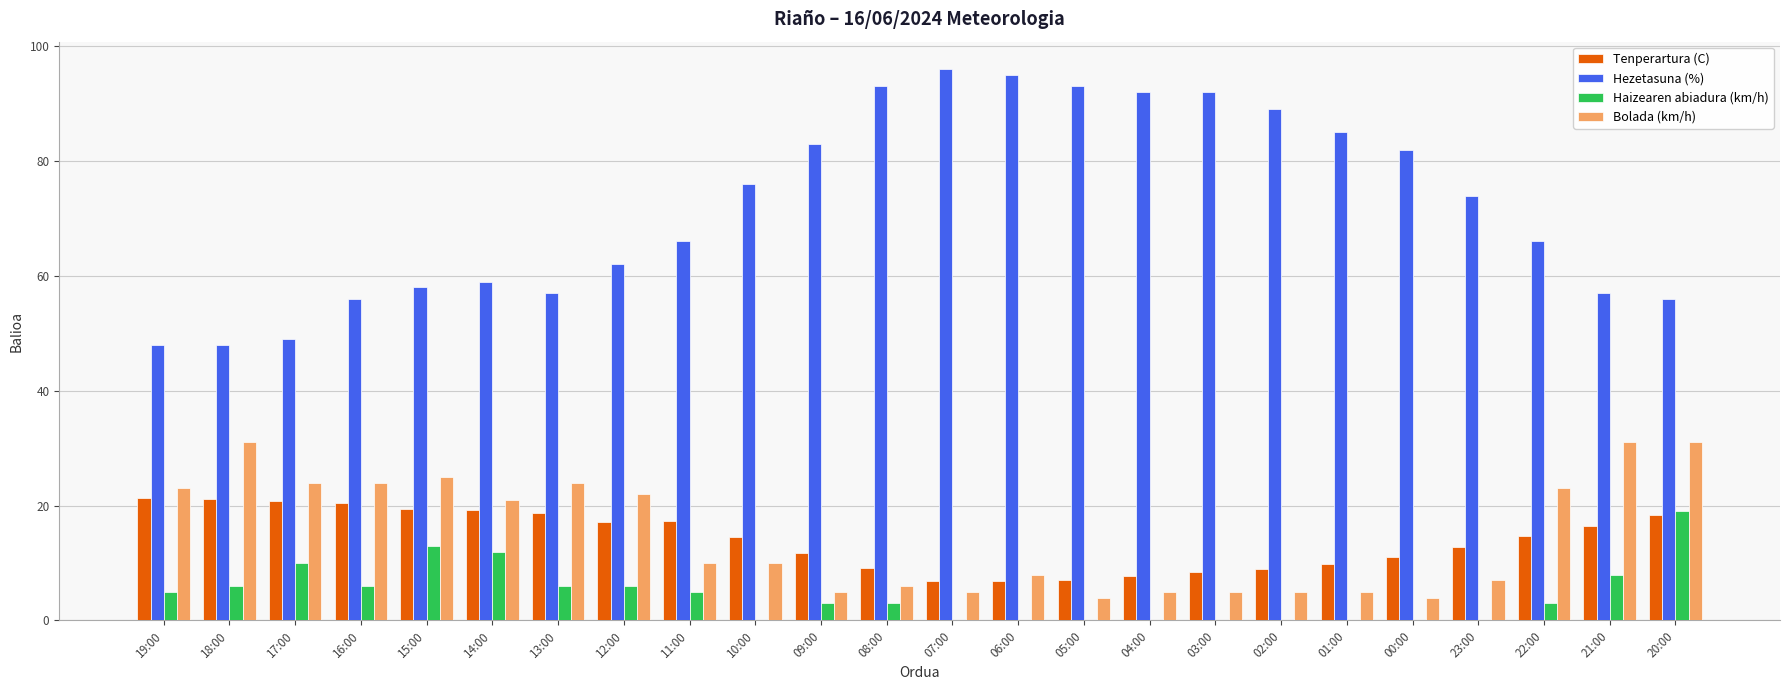

Which series has the largest total across all categories?

Hezetasuna (%)